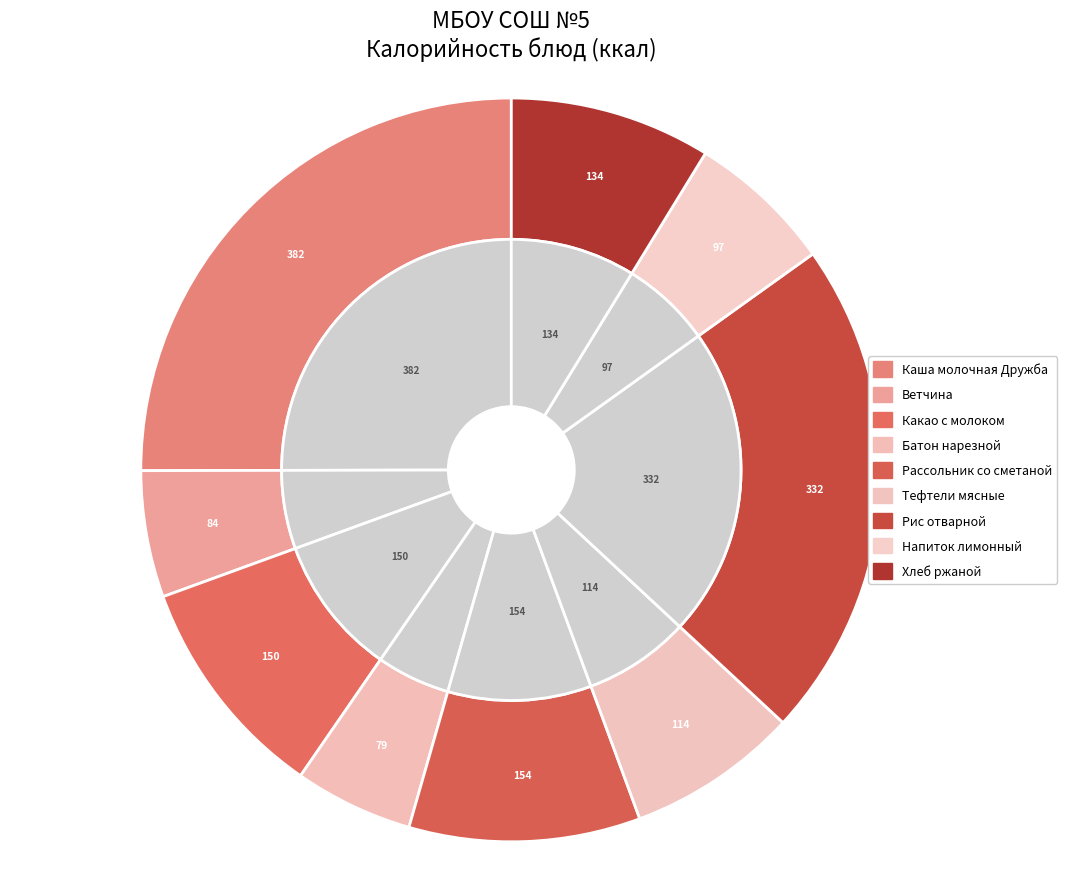

To the nearest percent, what is the combined percentage of Хлеб ржаной and Рис отварной?

31%